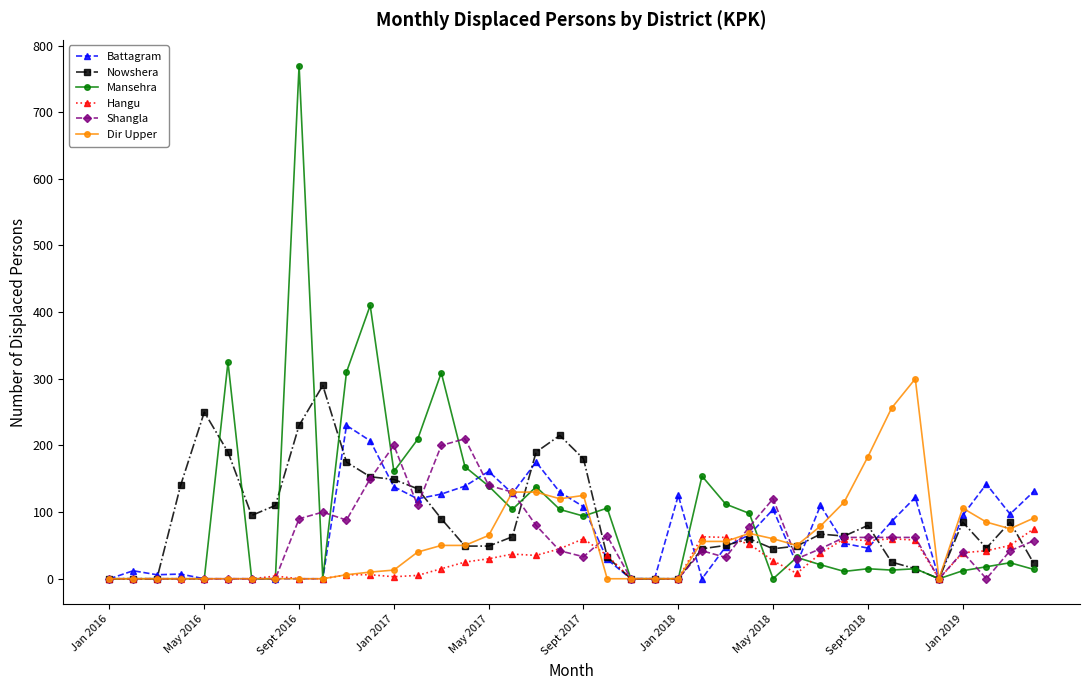

What is the maximum value for Hangu?

75